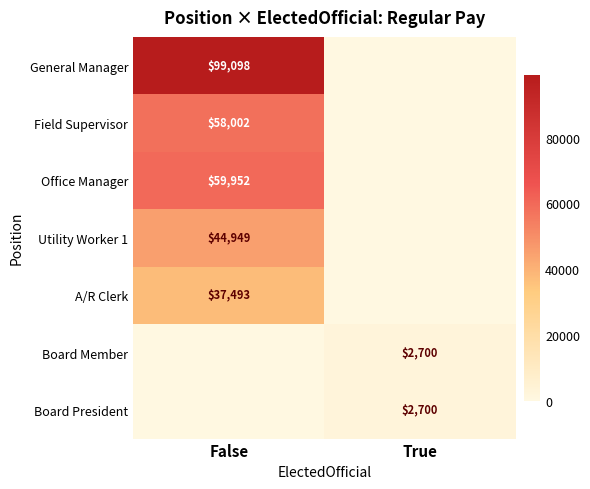

The value of Board Member at True is 2700. True or false?

True